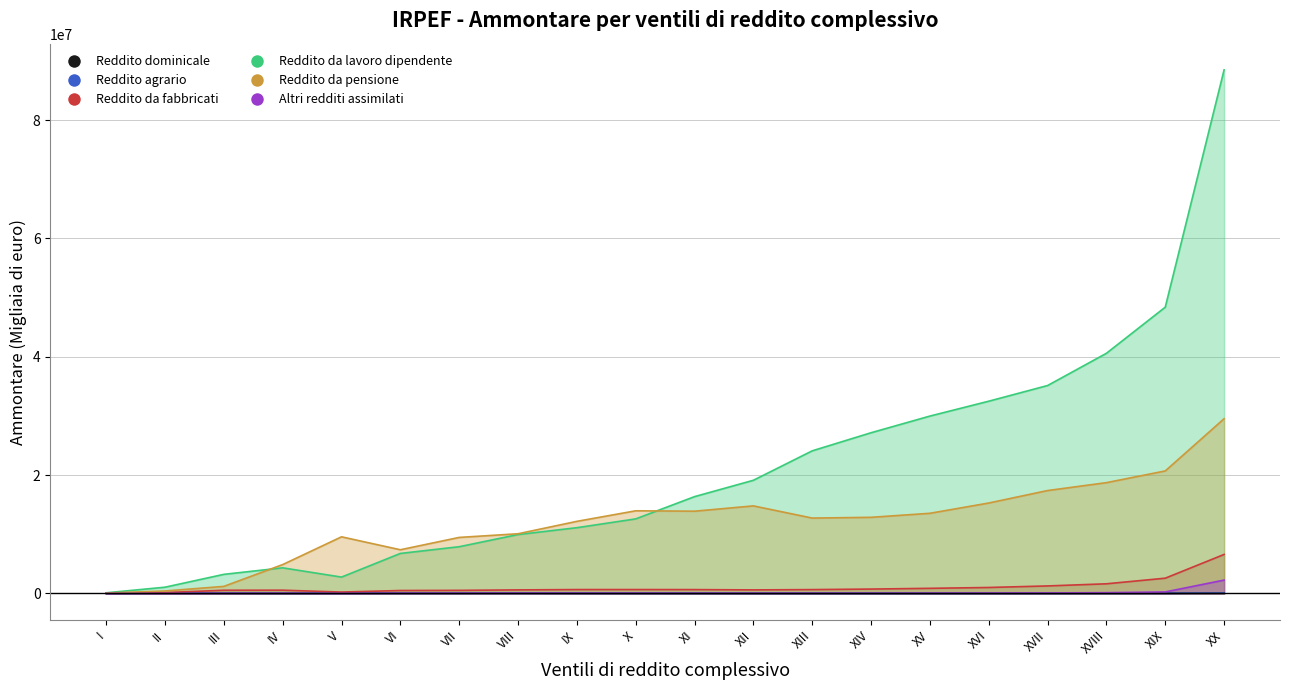

What is the sum of all Reddito da pensione values?

238810184